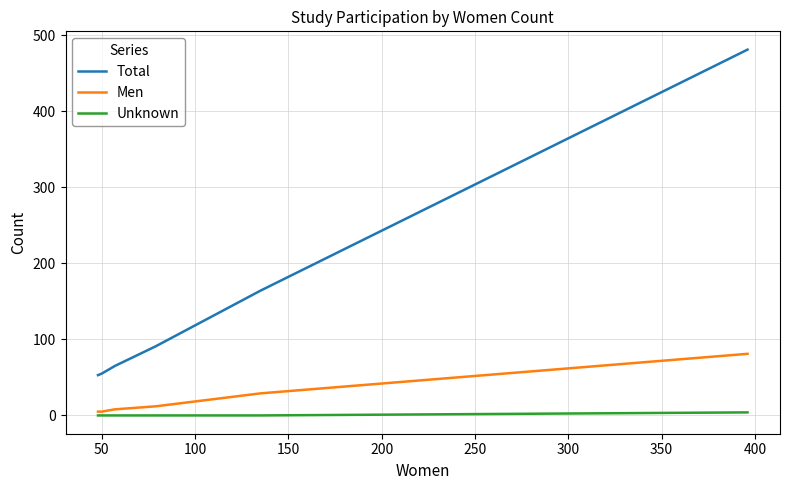

How many Unknown values are between 0 and 1?

5